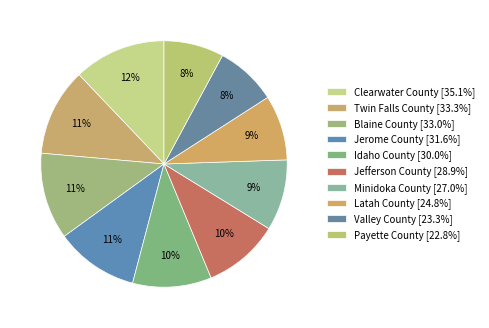

Between Clearwater County and Idaho County, which is larger?

Clearwater County